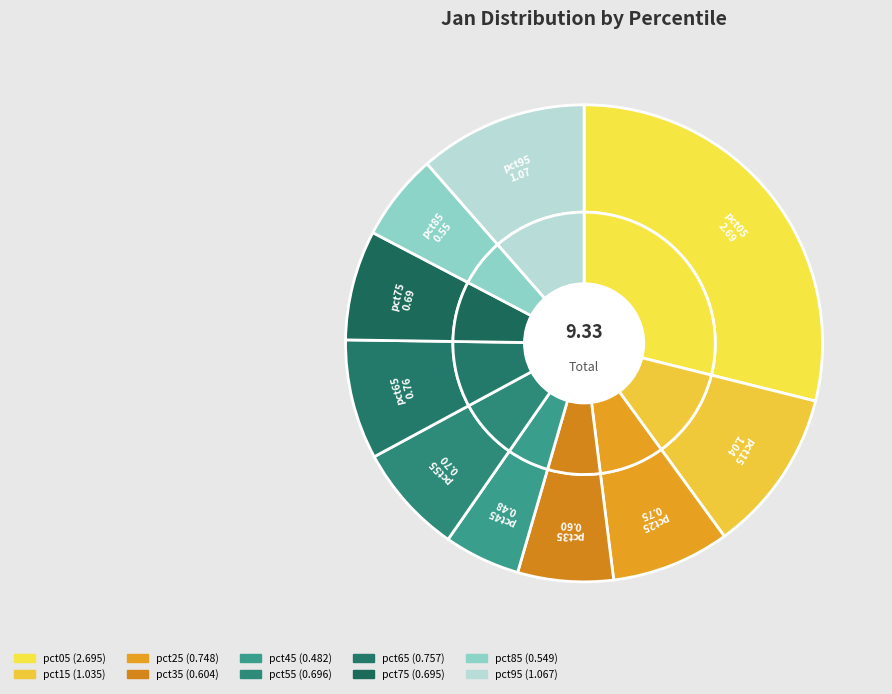

How many slices are in this pie chart?

10